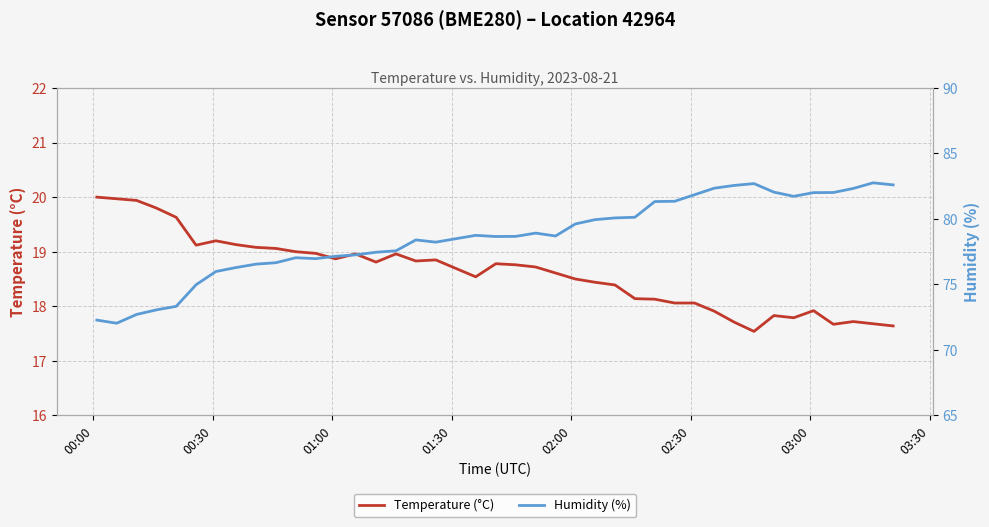

What is the highest value of the Temperature (°C) series?

20.0